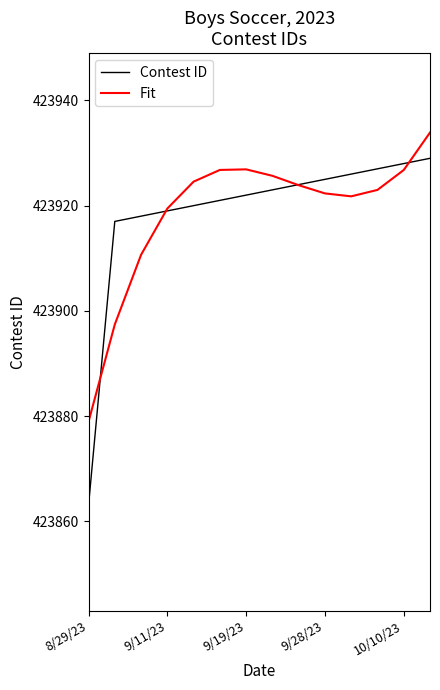

True or false: Contest ID and Fit cross at least once.

True